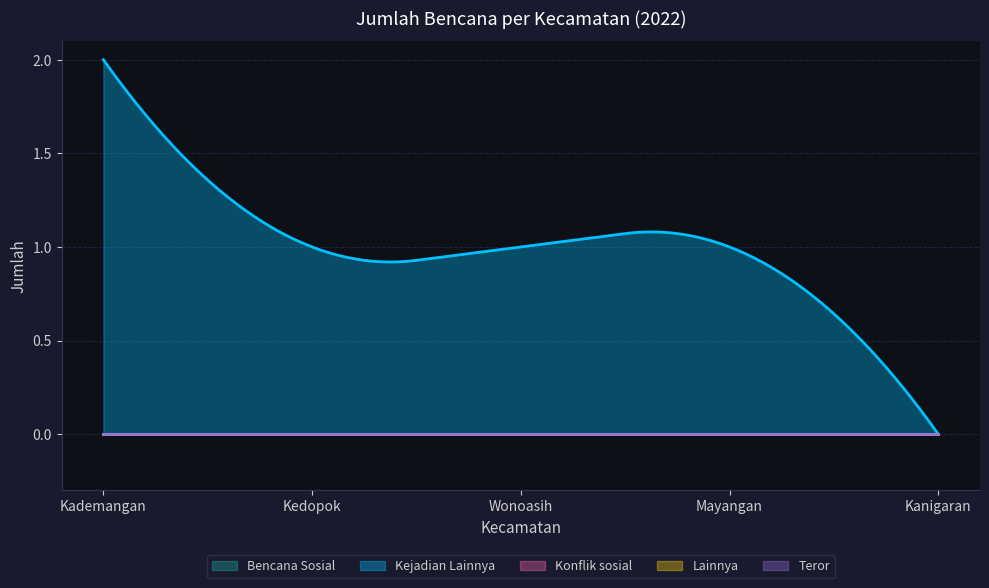

Which has a higher value, Kademangan or Wonoasih?

Kademangan